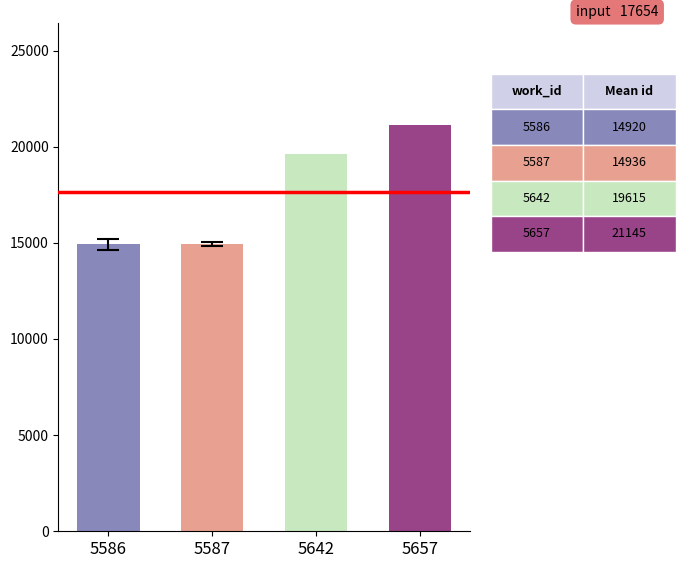

Where is the data nearest to the value 18032?

5642